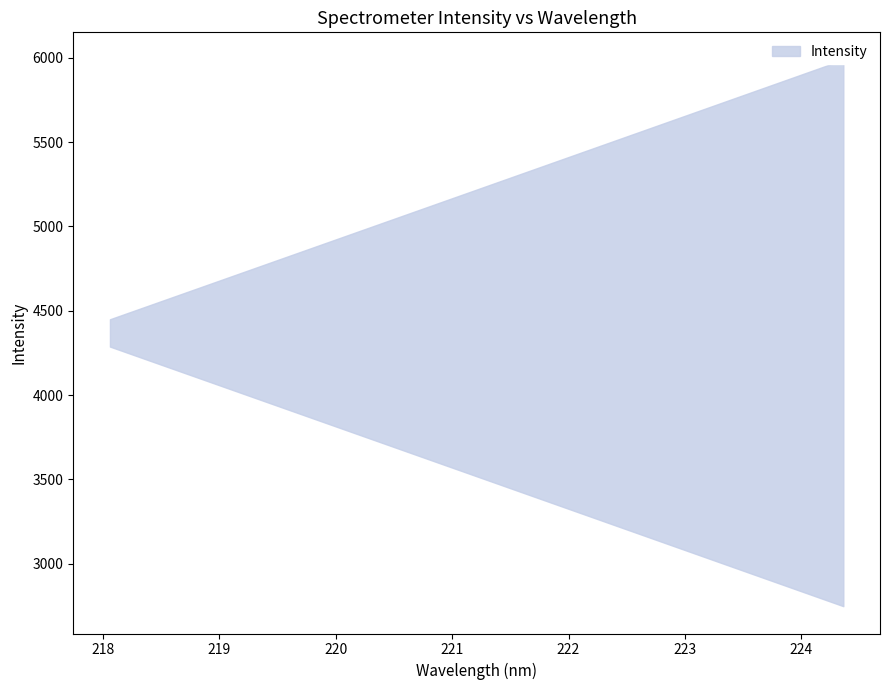

What is the difference between the maximum and minimum values?

3242.8